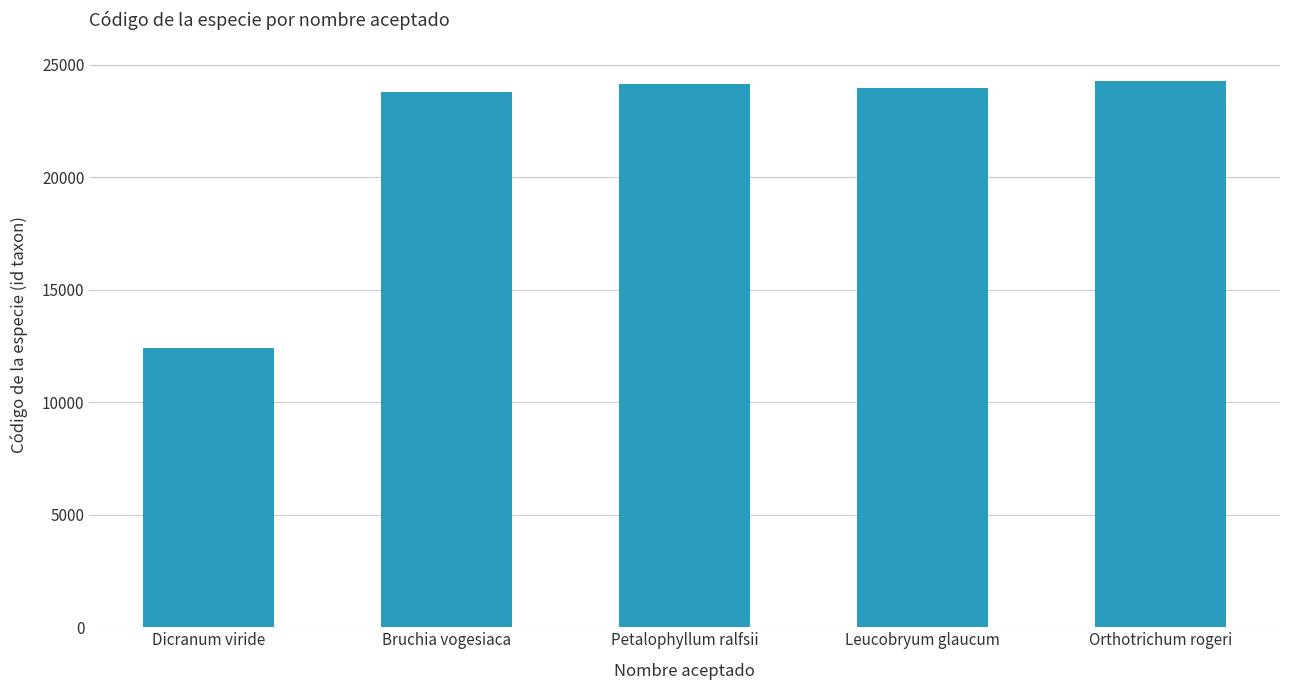

What is the difference between the maximum and second lowest values?

452